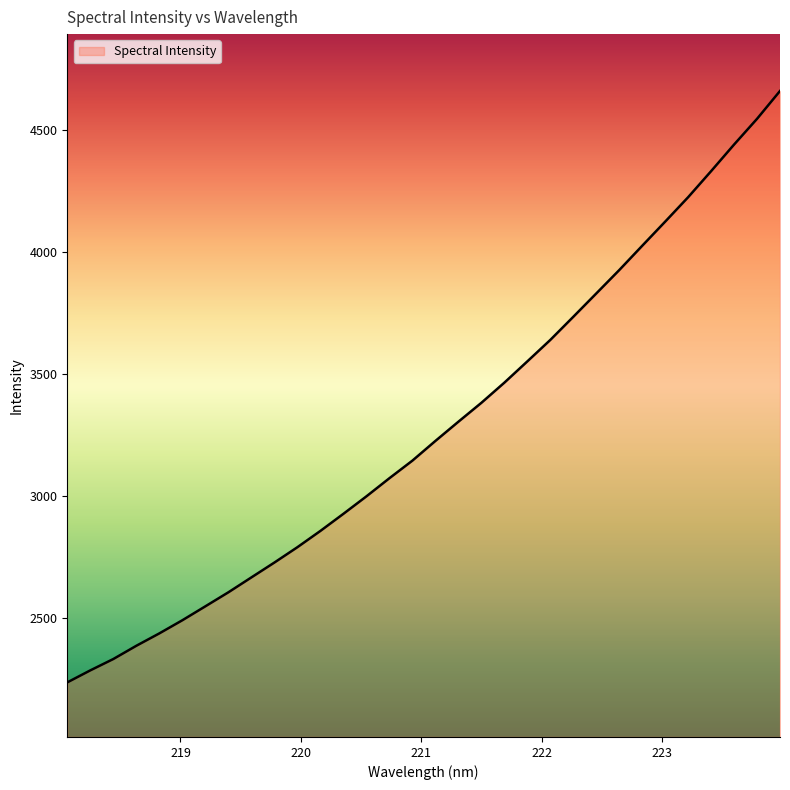

What is the difference between the maximum and minimum values?

2423.7